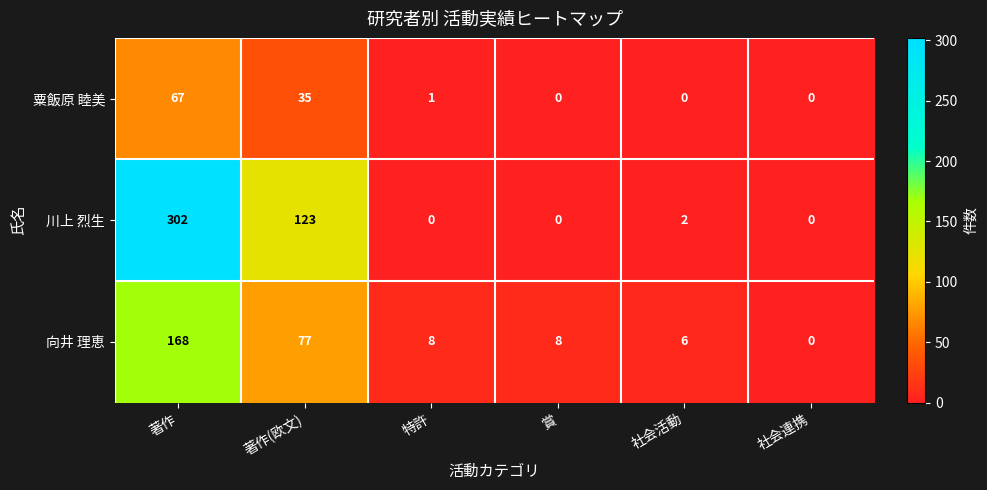

Is it true that 向井 理恵 equals 77 at 著作(欧文)?

True